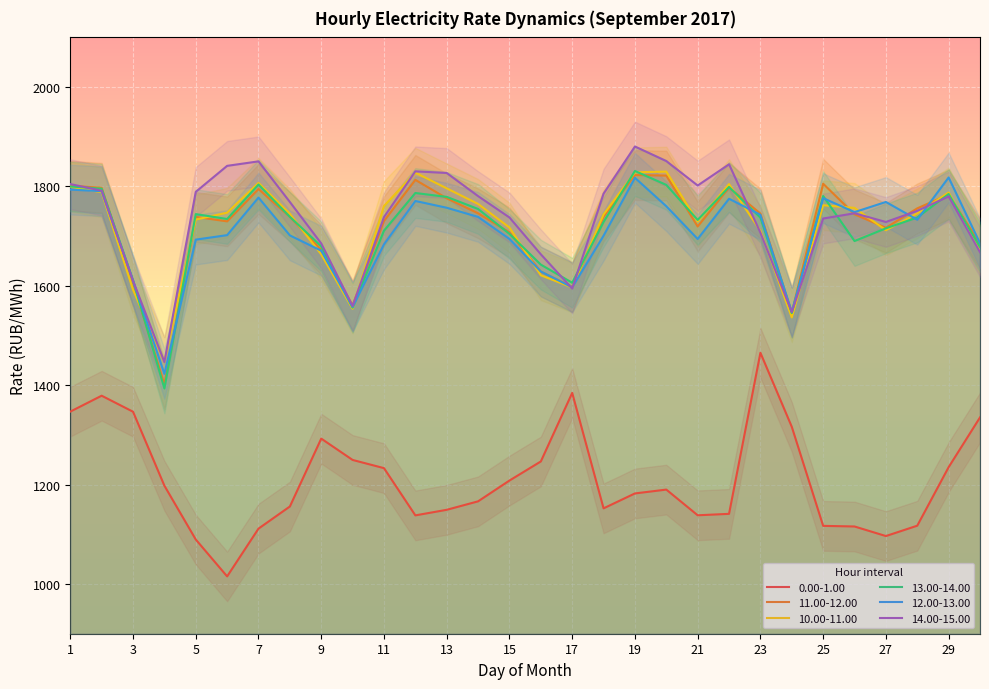

What is the value of the 0.00-1.00 point at the 27th from the left?

1096.6